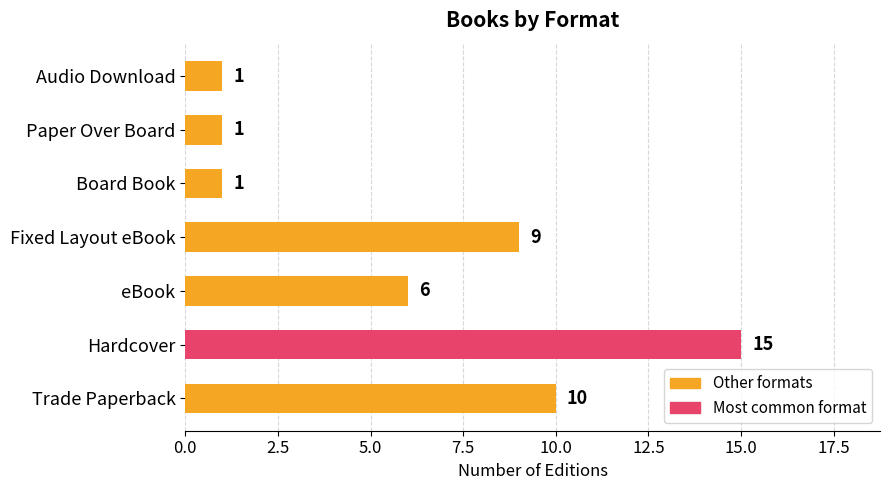

Reading bottom to top, transcribe all the data shown in this chart.

10	15	6	9	1	1	1